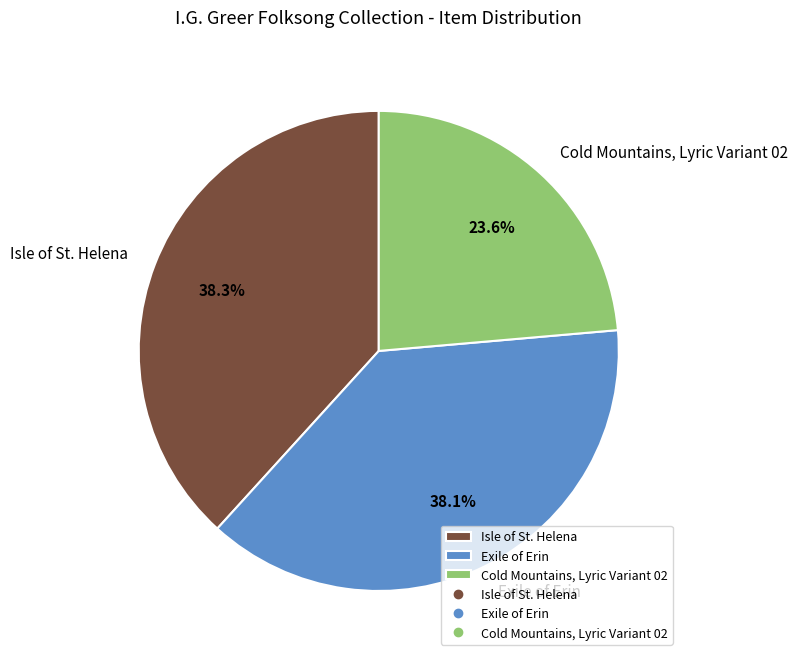

Which slice is the smallest?

Cold Mountains, Lyric Variant 02